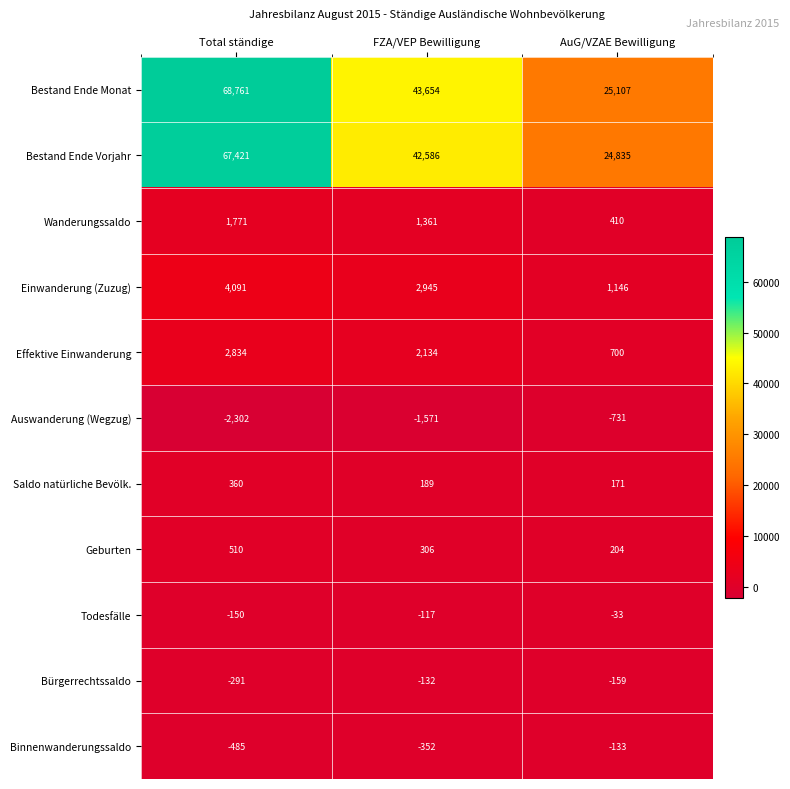

Which series has the largest range (max minus min)?

Bestand Ende Monat